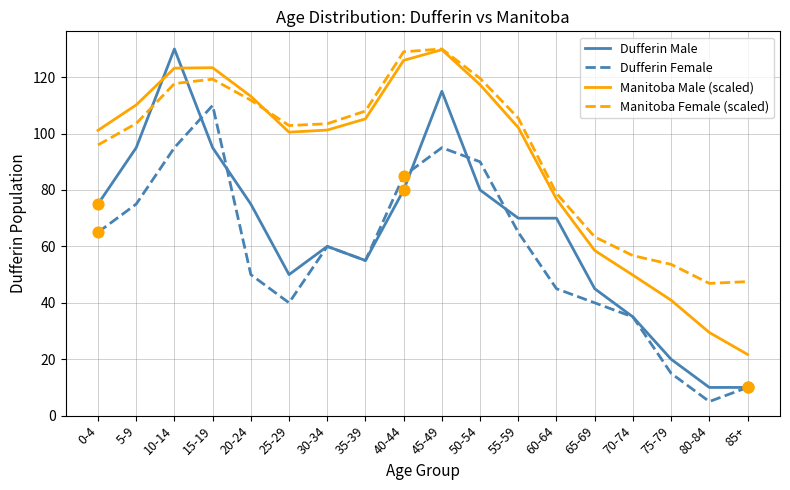

What is the spread (max minus min) of values at 60-64?

33.8